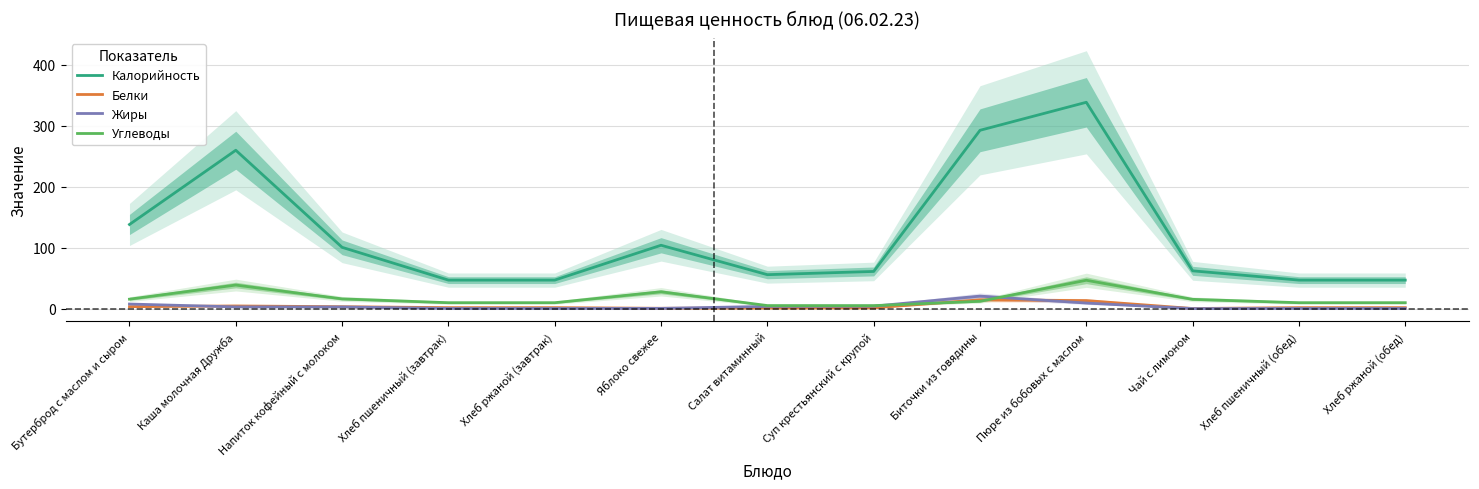

How many lines are shown in the chart?

4